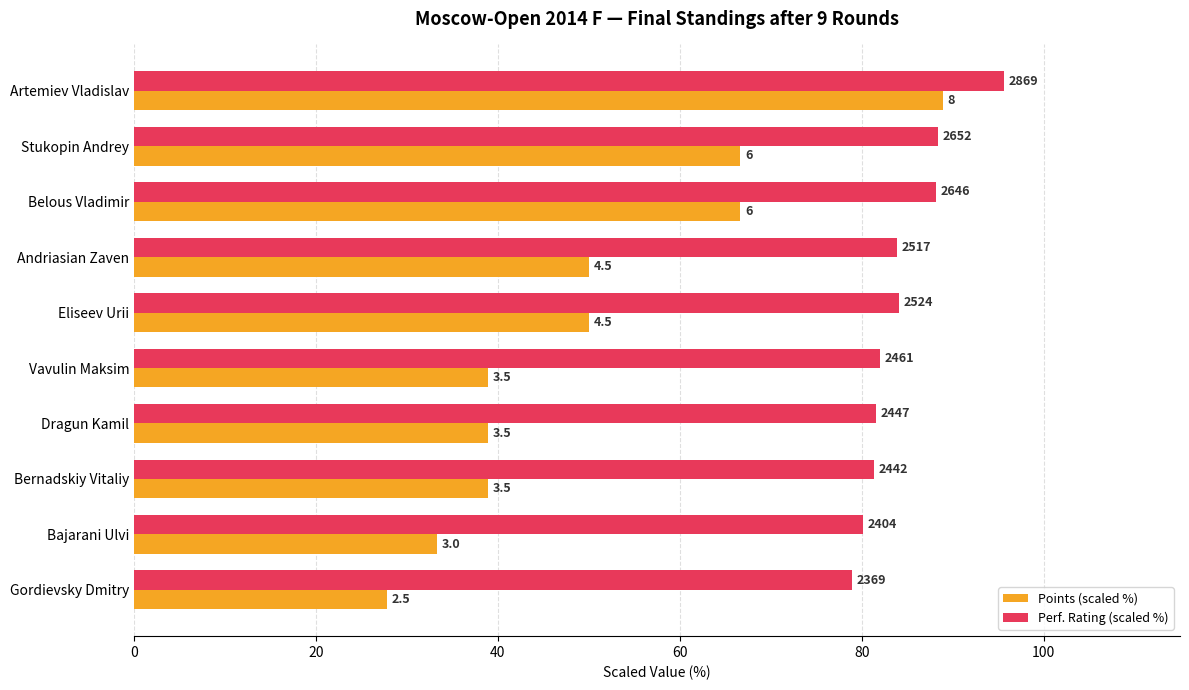

Rank the series by their average value, from lowest to highest.

Points (scaled %), Perf. Rating (scaled %)